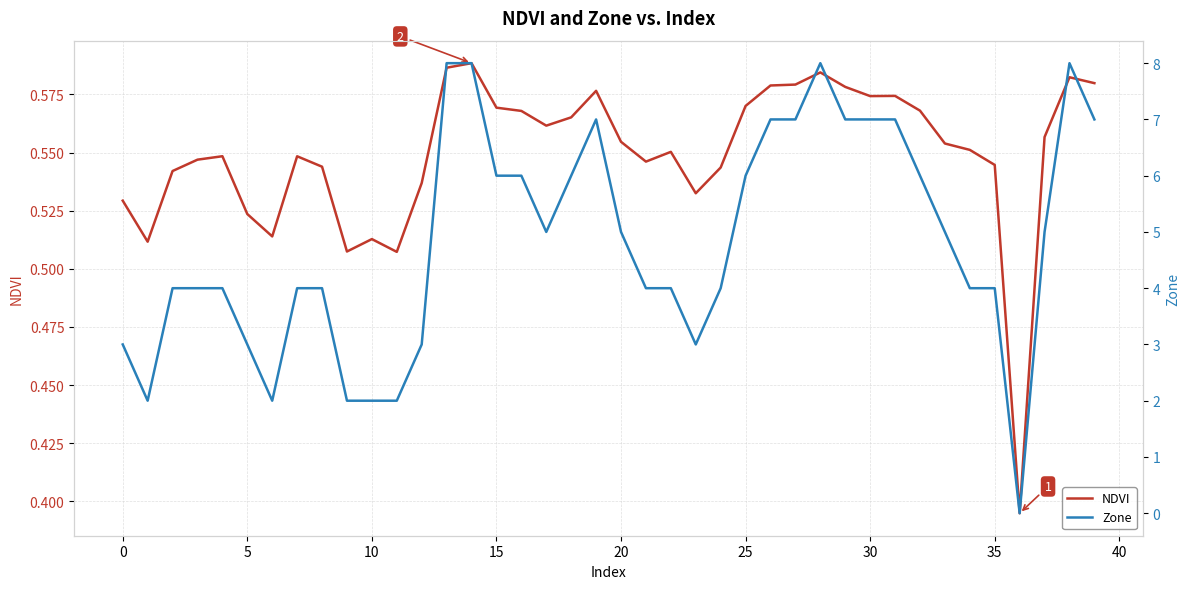

Is the value of NDVI at 13 greater than the value of Zone at 0?

No